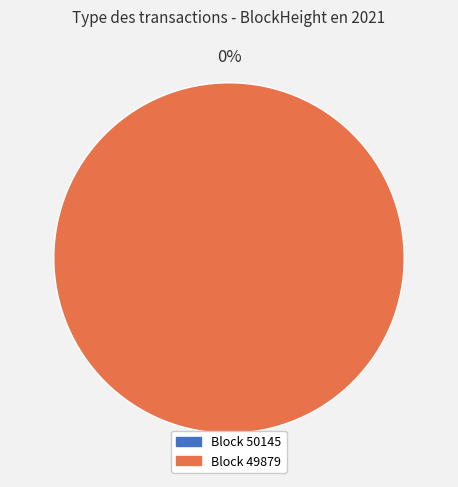

To the nearest percent, what percentage of the pie is 49879?

100%